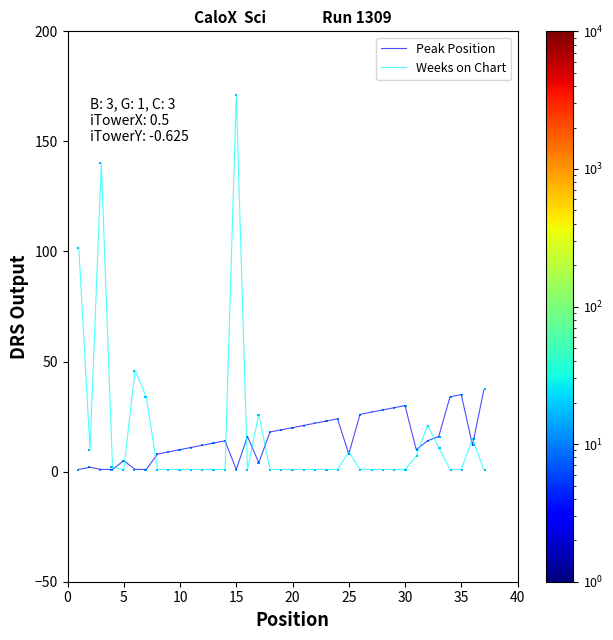

Reading left to right, list all the values displayed in this chart.

Peak Position: 1	2	1	1	5	1	1	8	9	10	11	12	13	14	1	16	4	18	19	20	21	22	23	24	8	26	27	28	29	30	10	14	16	34	35	12	37
Weeks on Chart: 102	10	140	2	1	46	34	1	1	1	1	1	1	1	171	1	26	1	1	1	1	1	1	1	9	1	1	1	1	1	7	21	11	1	1	15	1